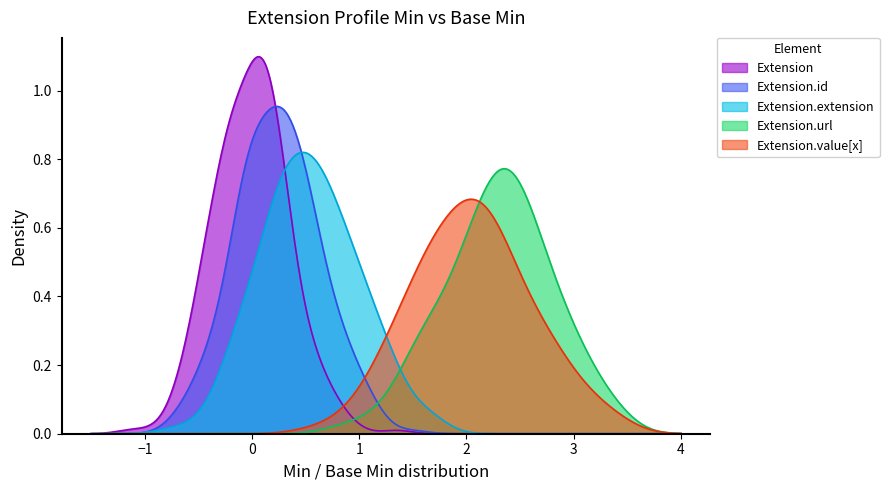

List the series in order of their peak value, lowest first.

Extension.value[x], Extension.url, Extension.extension, Extension.id, Extension